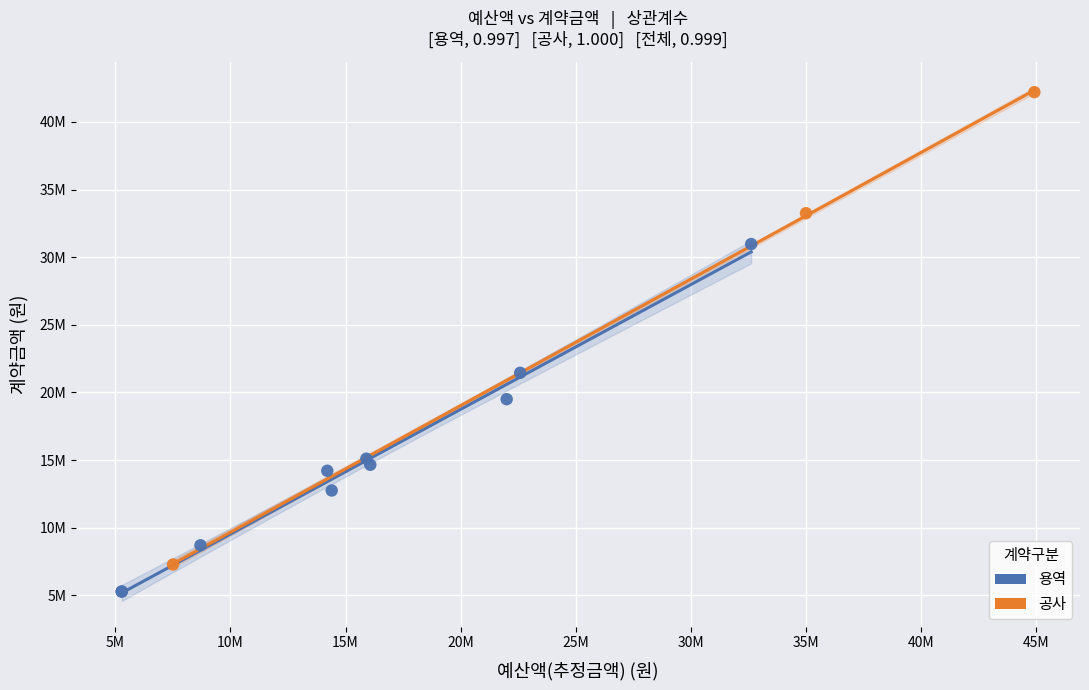

Which series contains the lowest Y value?

용역